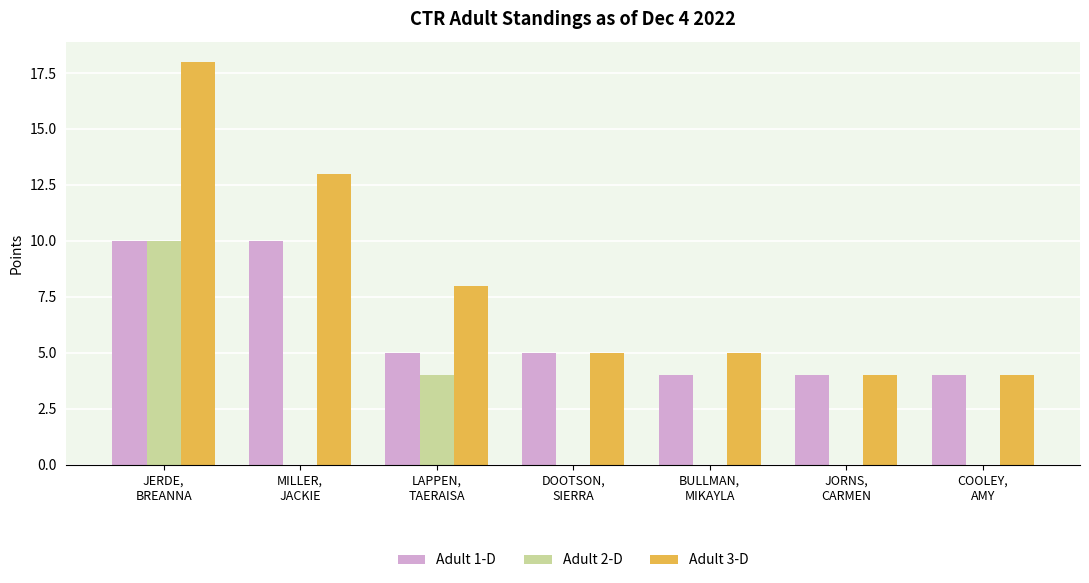

What is the maximum value for Adult 3-D?

18